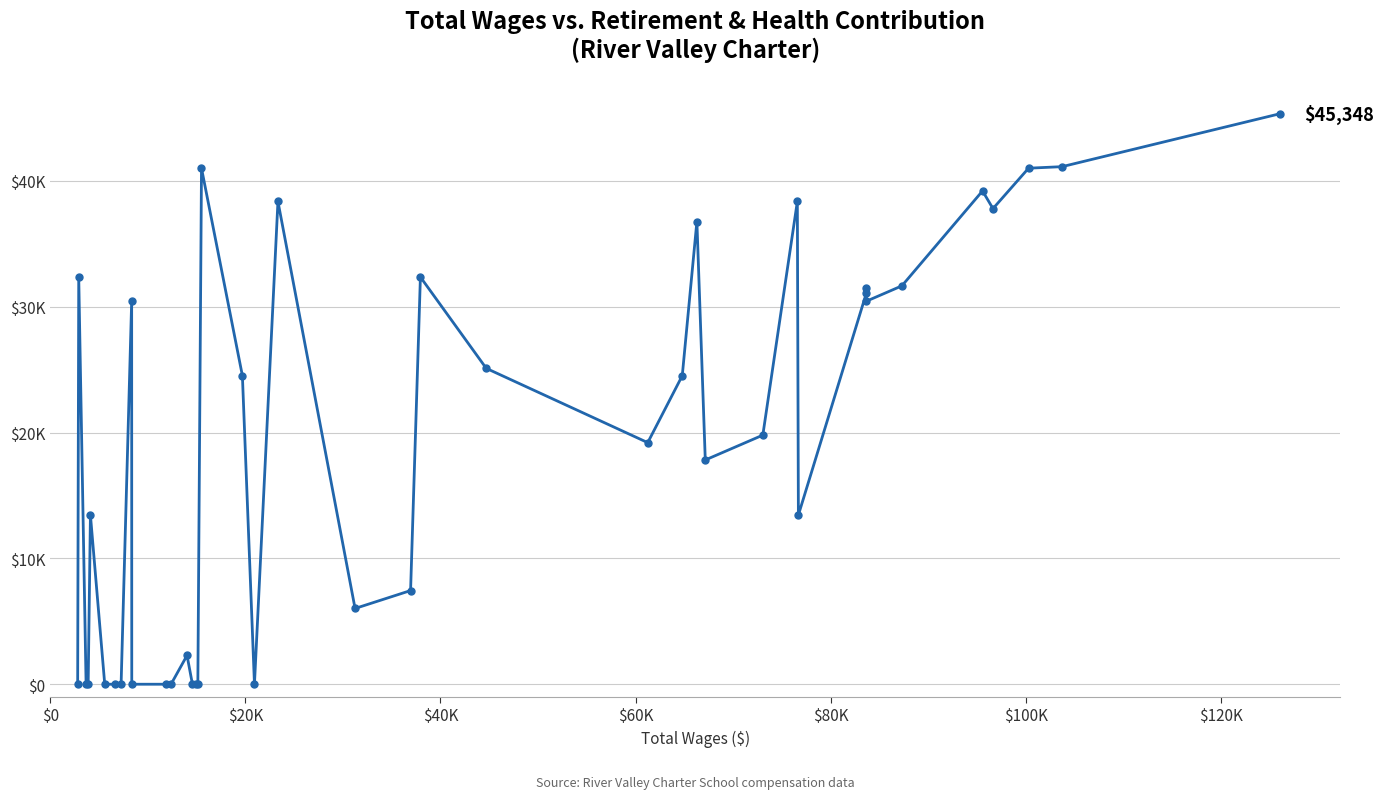

How many values are above zero?

27